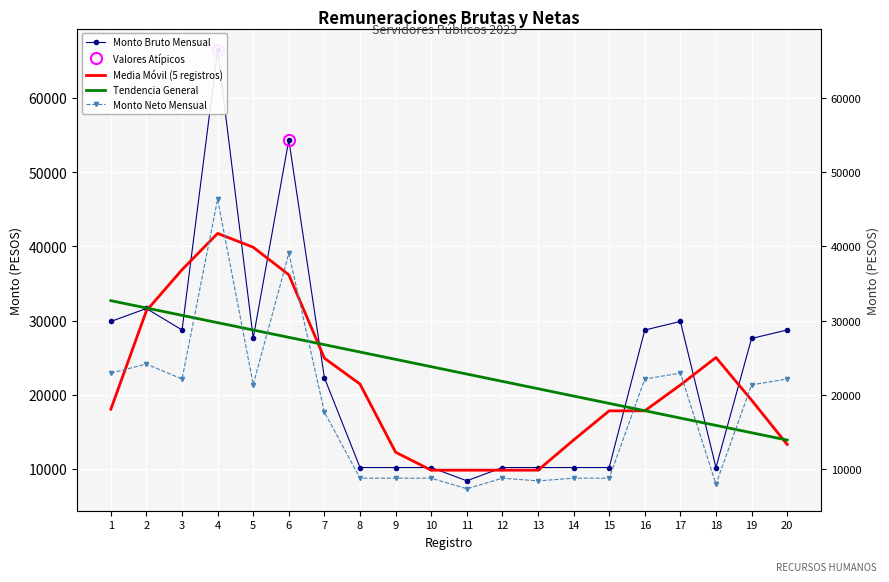

What is the difference between the second highest and minimum values in the Monto neto series?

31731.5